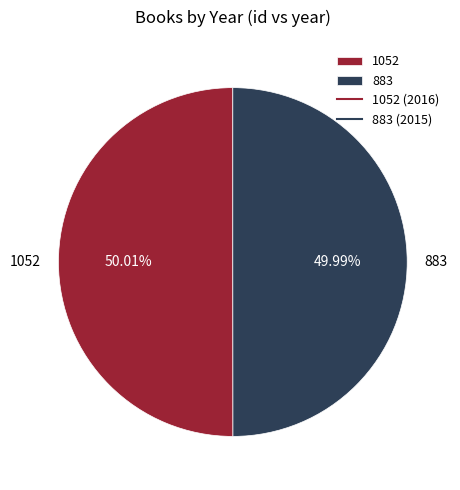

What is the ratio of the value at 1052 to the value at 883?

1.0